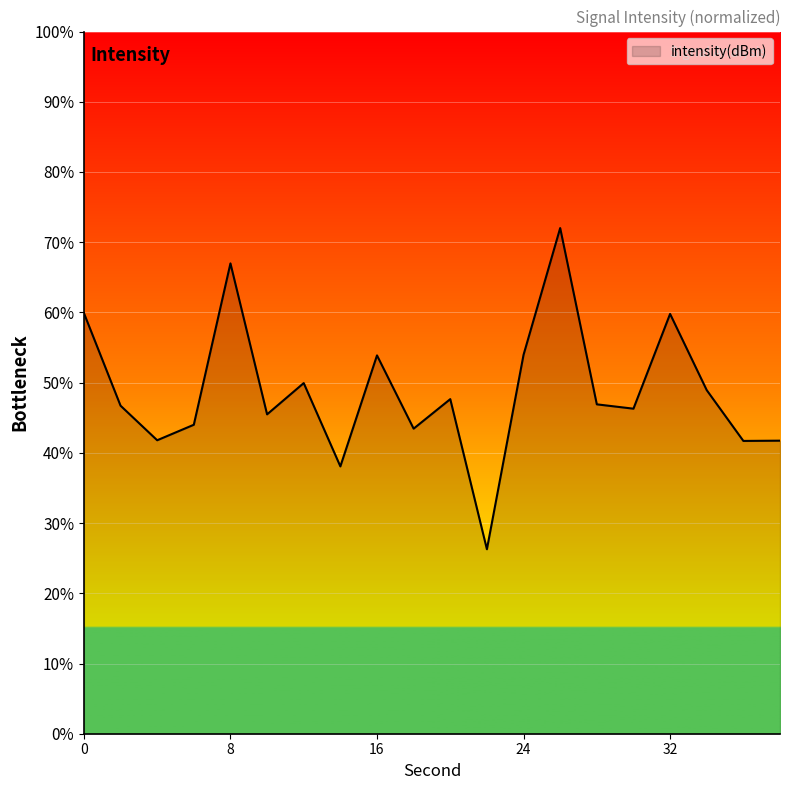

What is the minimum value shown in the chart?

26.3